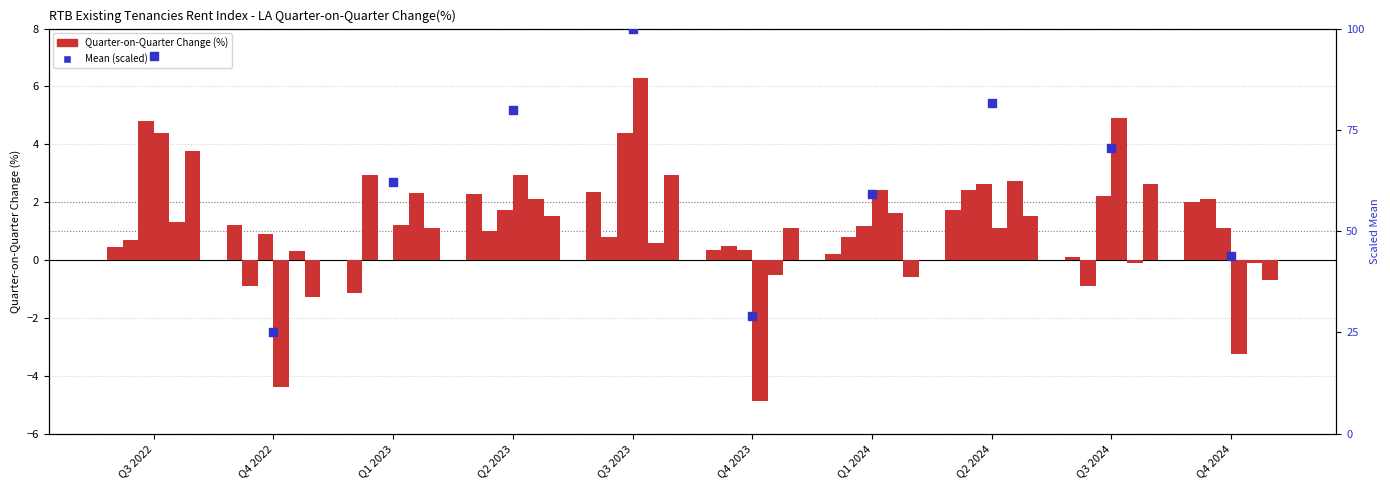

Is the value of Fingal at Q1 2023 greater than the value of Galway City at Q3 2024?

No